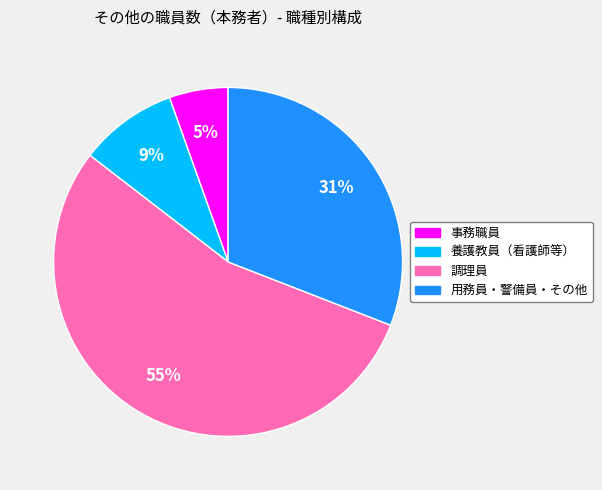

The 養護教員（看護師等） slice represents 1% of the pie. True or false?

False